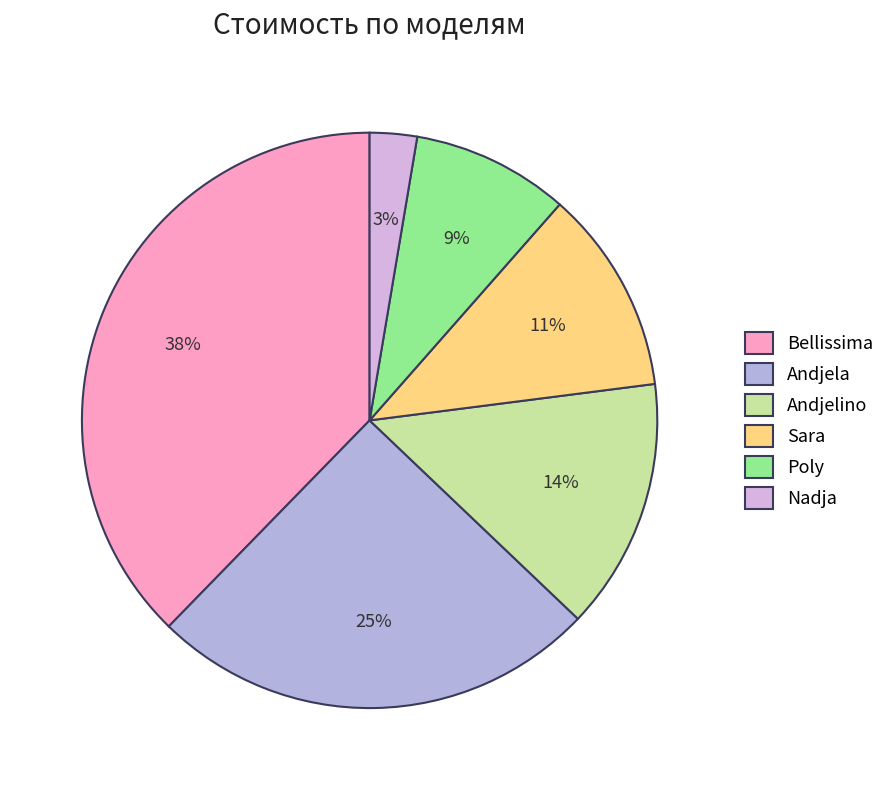

How many segments does this pie chart have?

6